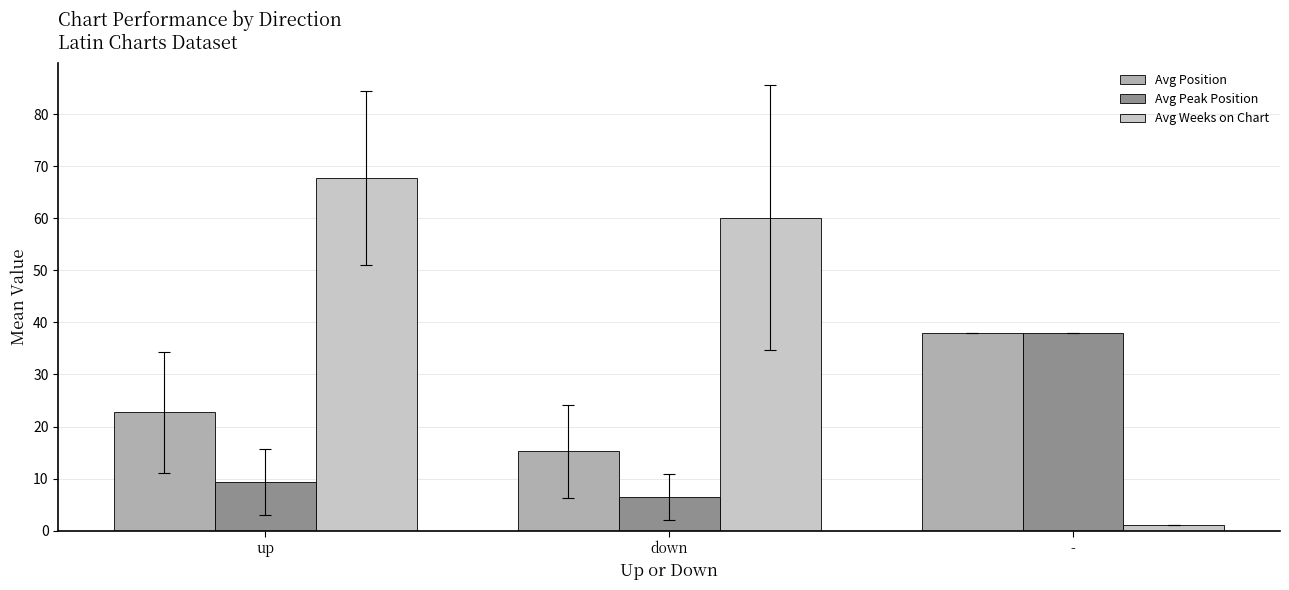

What is the average value of the Avg Weeks on Chart series?

43.0